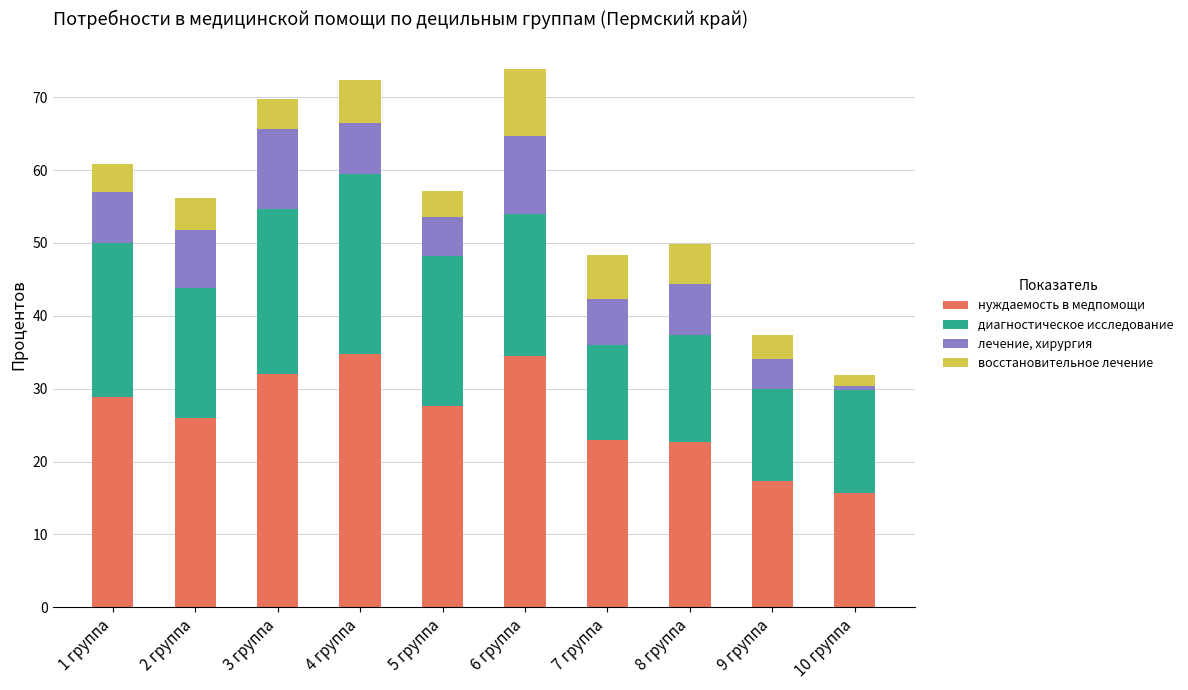

How many bars are there in total?

10